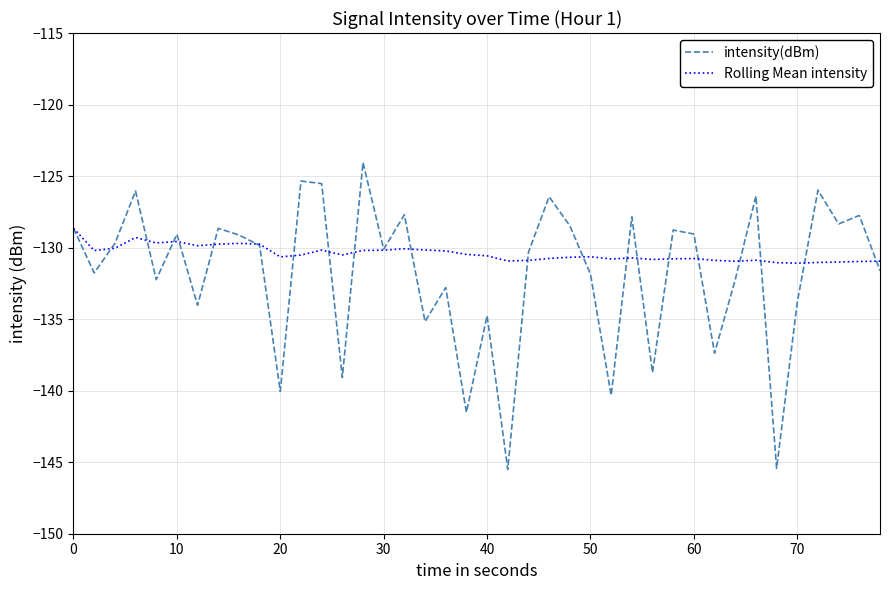

Rank the series by their maximum value, from lowest to highest.

Rolling Mean intensity, intensity(dBm)